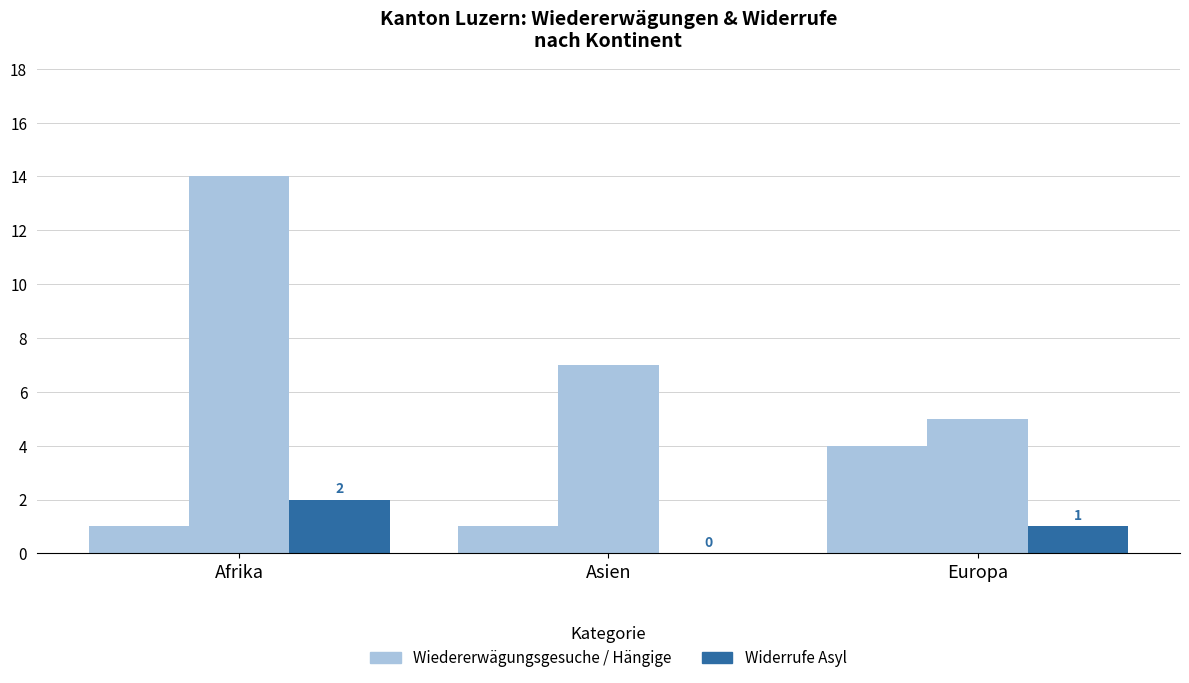

At how many categories does at least one series exceed 2?

3